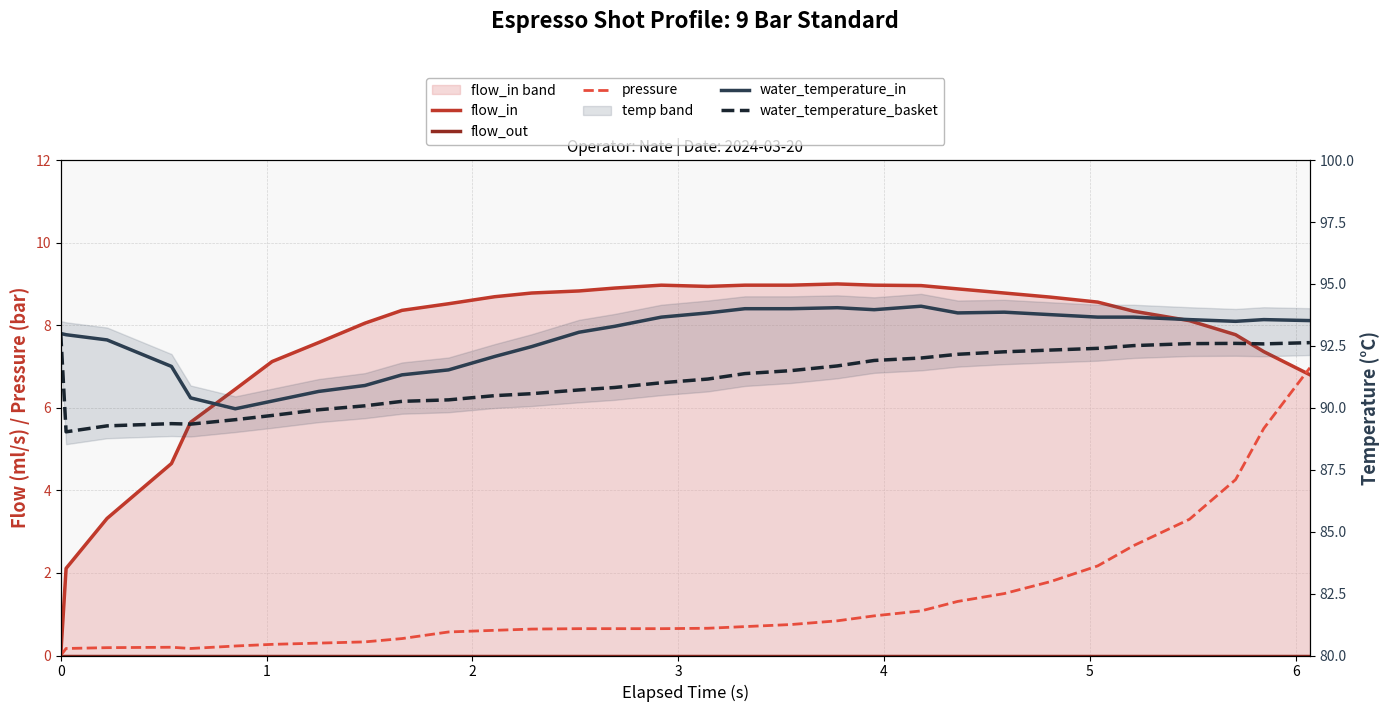

How many values in pressure are above zero?

30